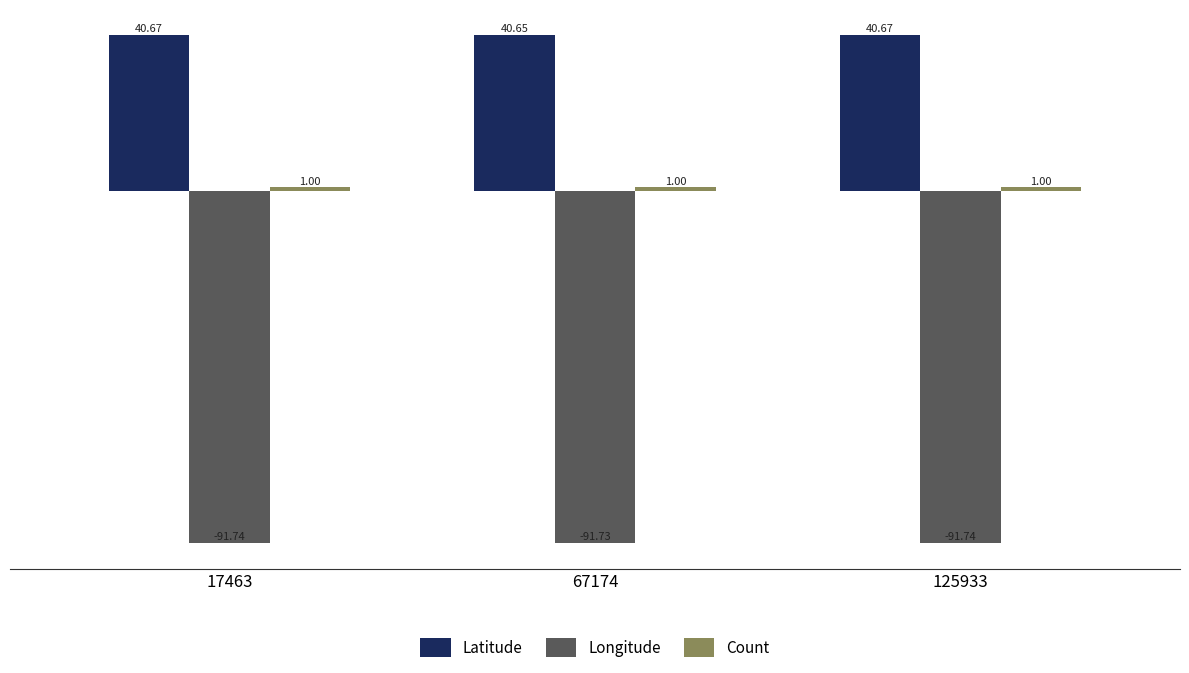

How many data points does each series have?

3